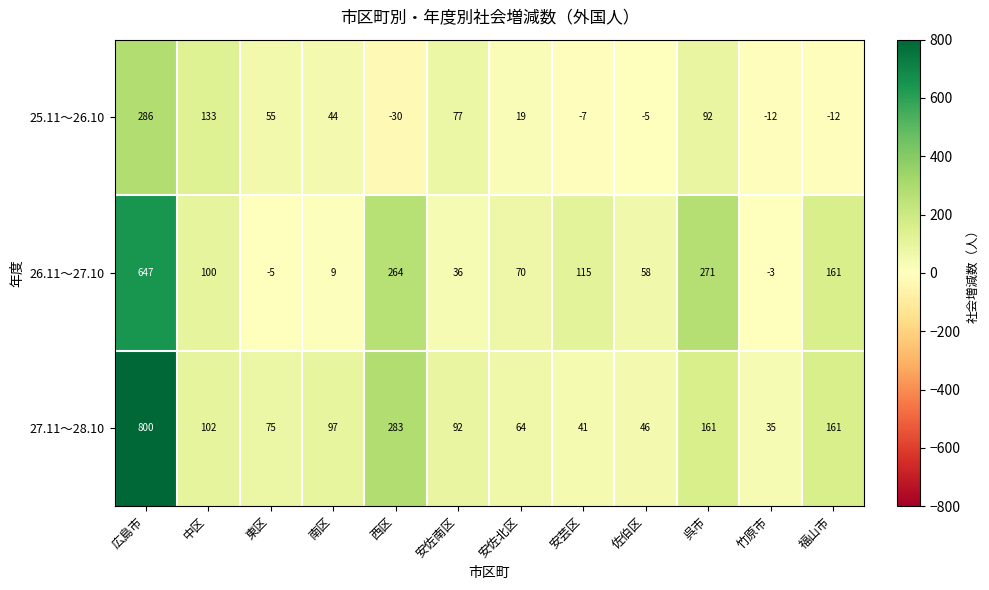

What is the sum of all 27.11～28.10 values?

1957